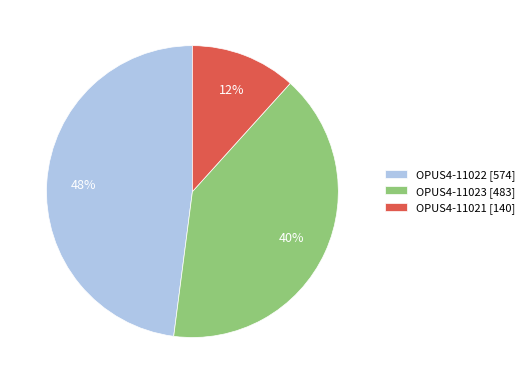

To the nearest percent, what is the average slice percentage?

33%